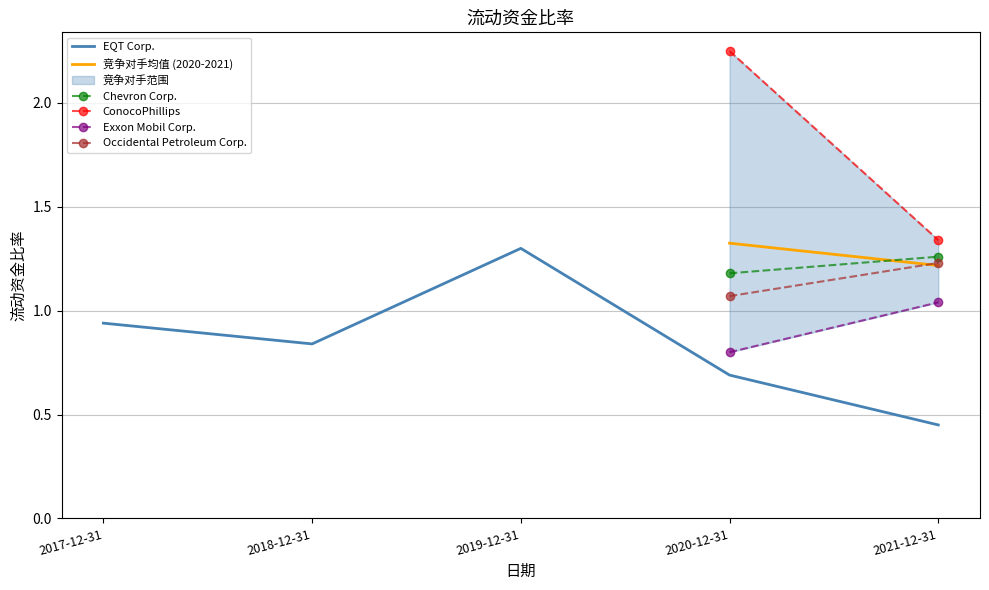

What is the difference between the ConocoPhillips values at 2021-12-31 and 2020-12-31?

0.9